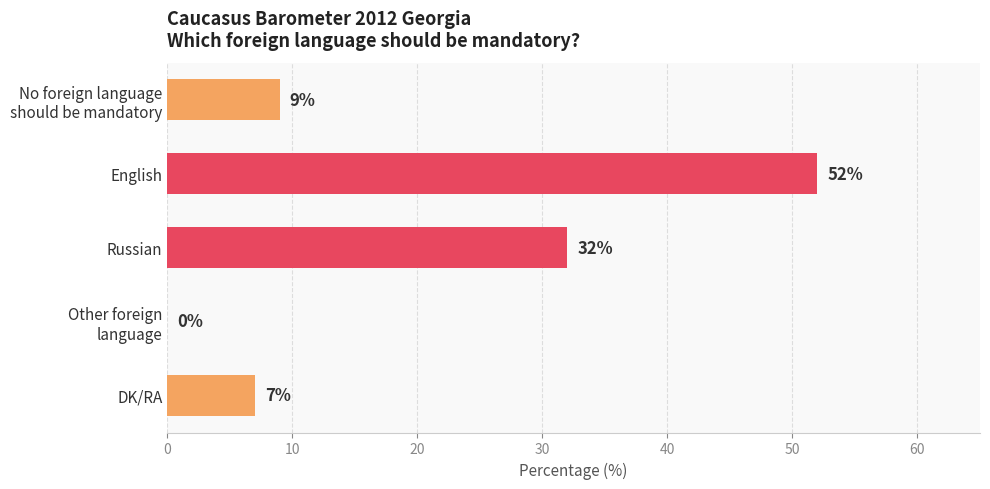

True or false: the data shows 7 at DK/RA.

True